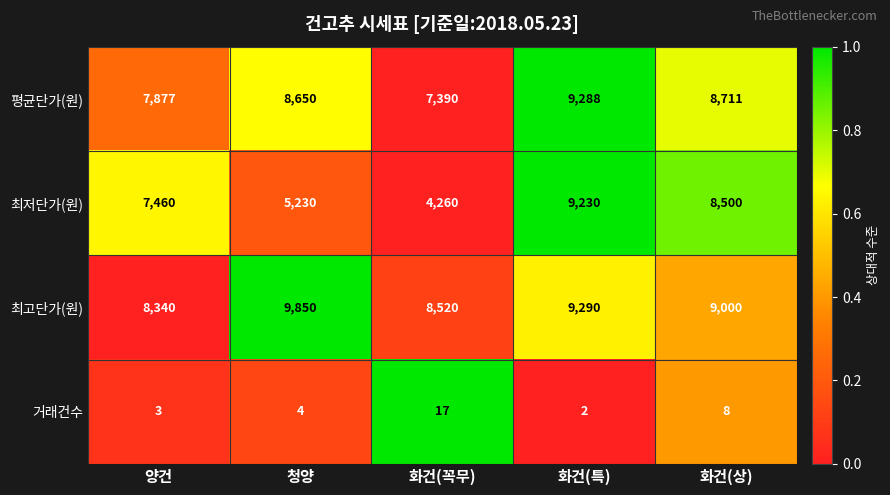

What is the total value across all series at 화건(상)?

26219